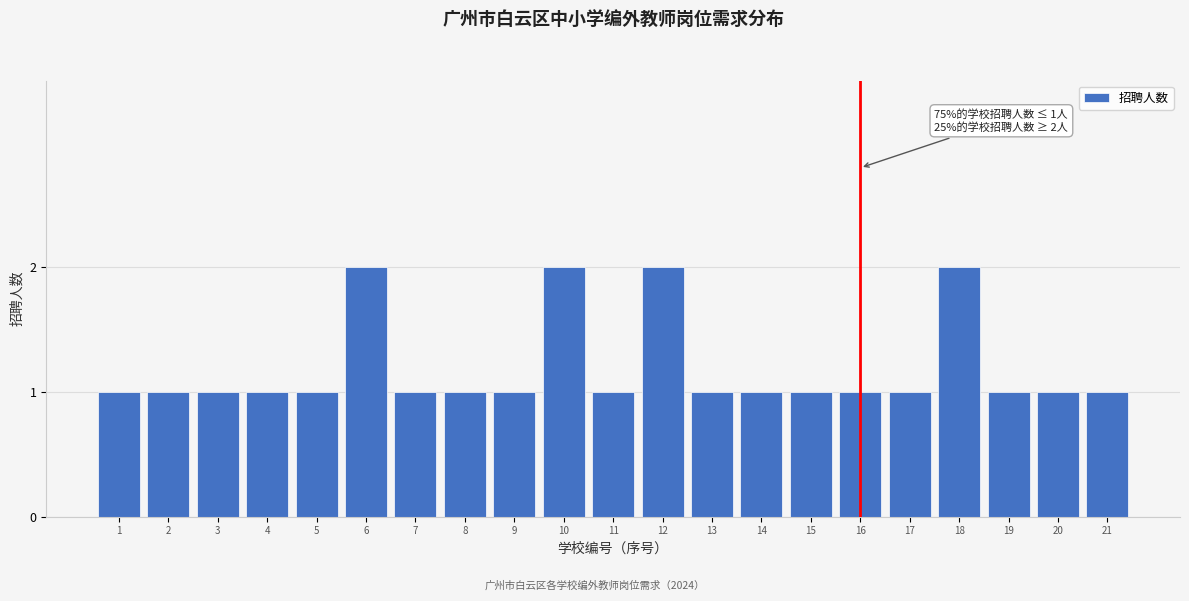

Reading right to left, transcribe all the data shown in this chart.

1	1	1	2	1	1	1	1	1	2	1	2	1	1	1	2	1	1	1	1	1